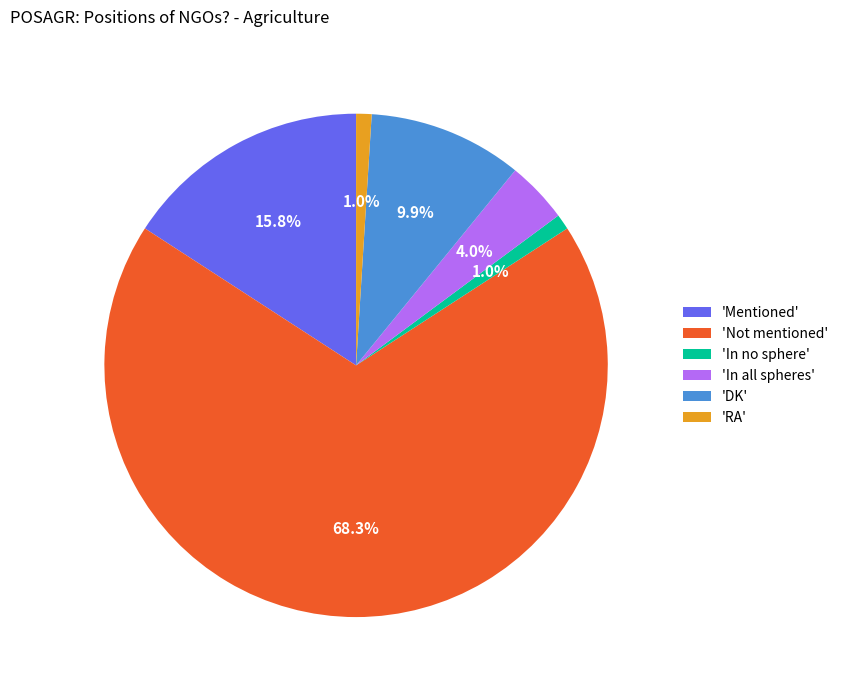

Between 'DK' and 'RA', which is larger?

'DK'